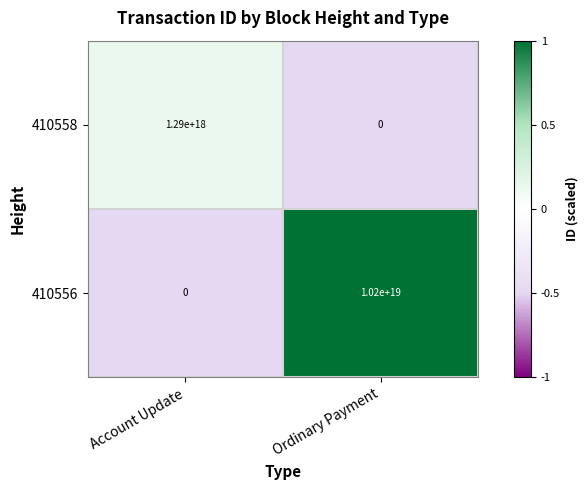

Where is 410556 nearest to the value 5100000000000000000?

Account Update